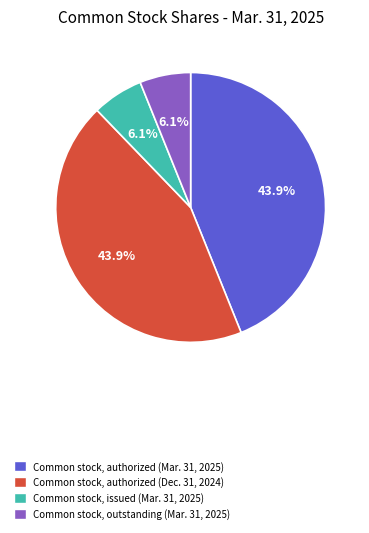

What percentage is NOT represented by Common stock, outstanding (Mar. 31, 2025)?

93.9%